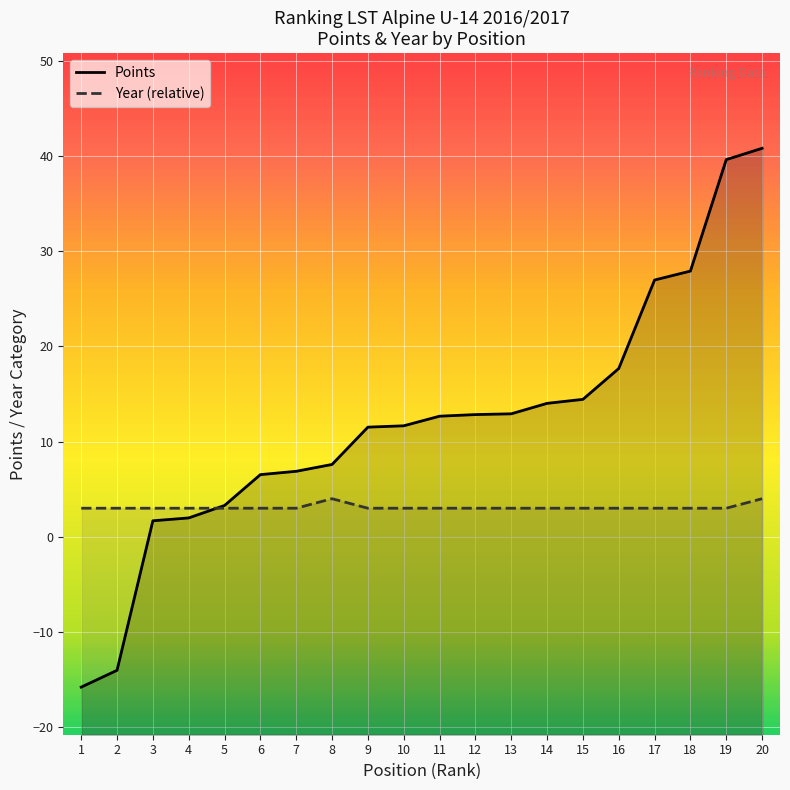

What is the lowest value of the Points series?

-15.8